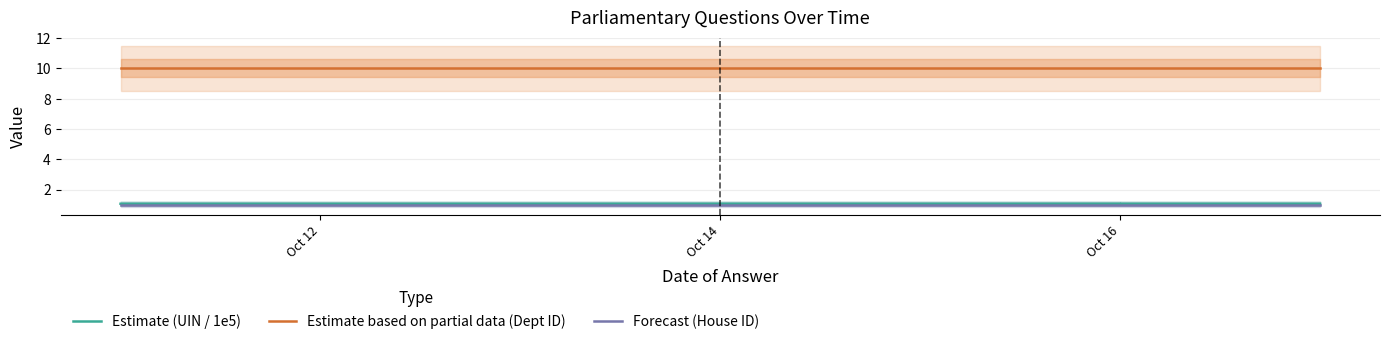

What is the total value across all series at Oct 16?

12.1